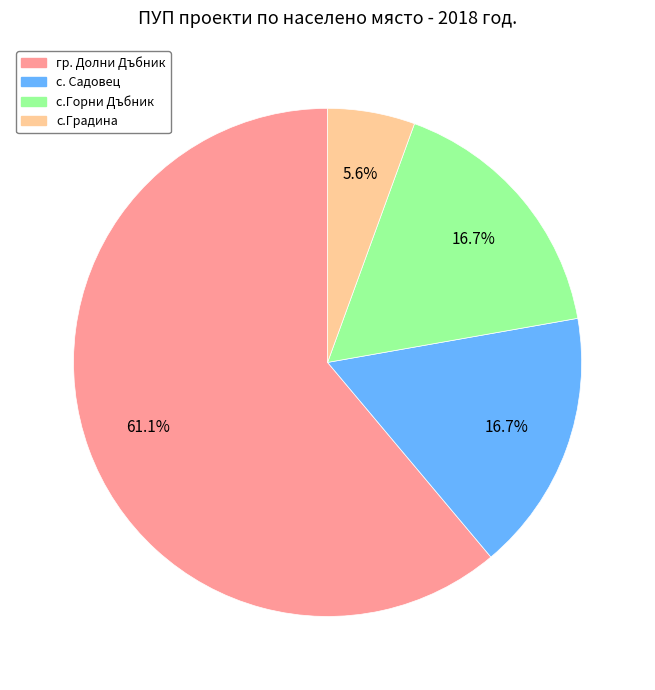

Approximately how many times larger is the value at с.Градина compared to гр. Долни Дъбник?

0.1